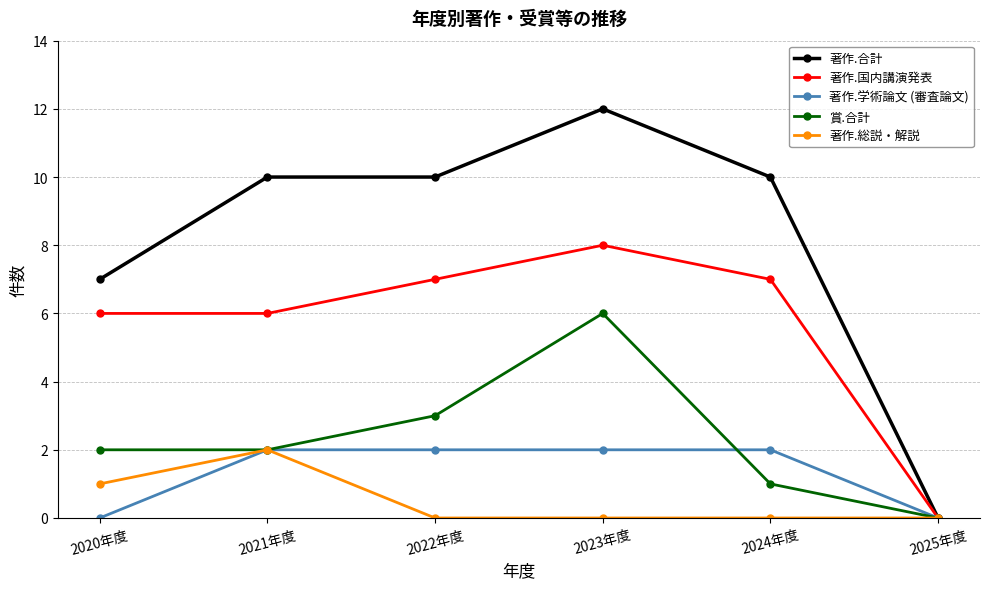

What is the maximum value shown in the chart?

12